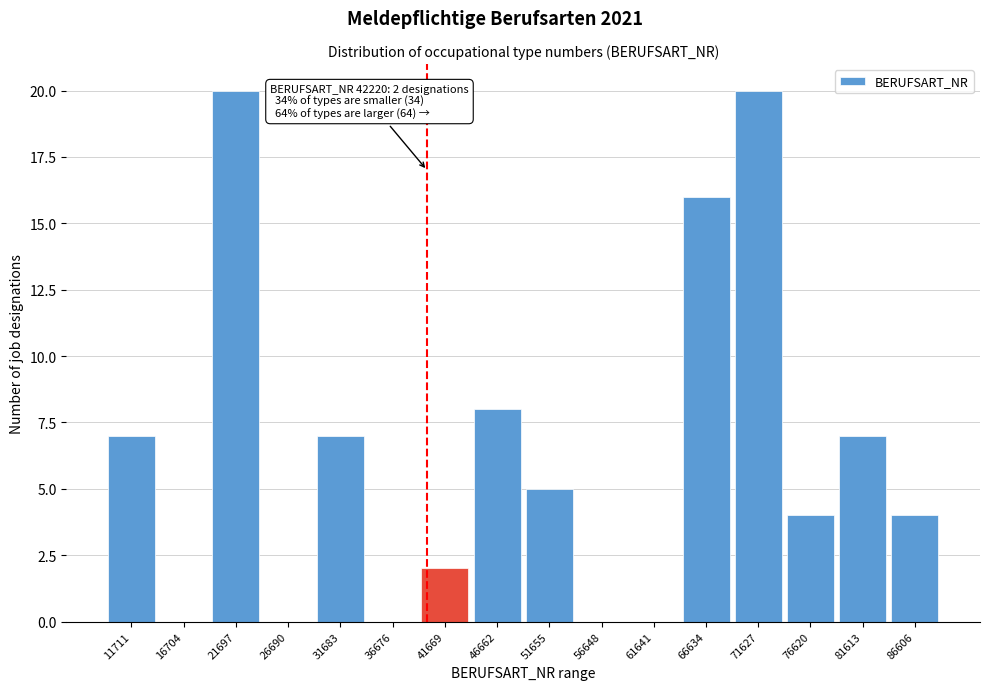

Reading left to right, transcribe all the data shown in this chart.

11711=7	16704=0	21697=20	26690=0	31683=7	36676=0	41669=2	46662=8	51655=5	56648=0	61641=0	66634=16	71627=20	76620=4	81613=7	86606=4